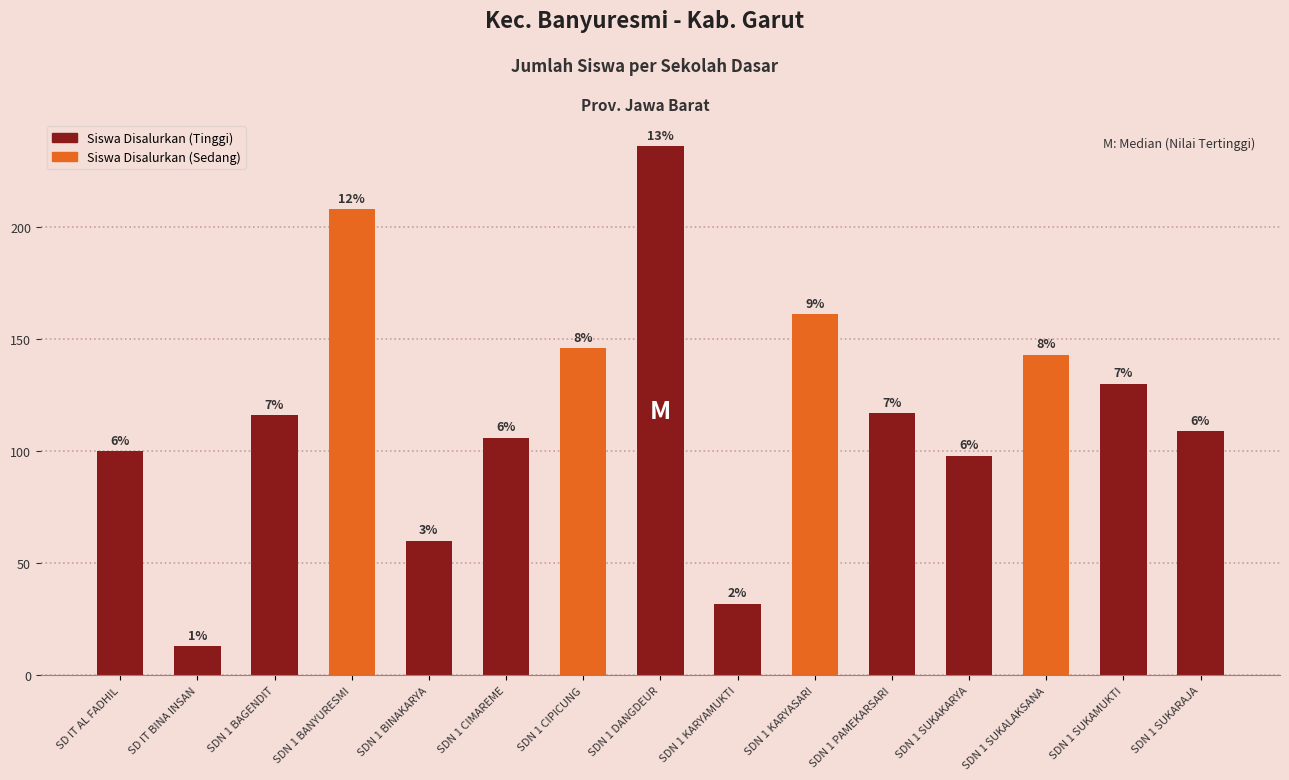

What is the value of the 4th bar from the left?

208